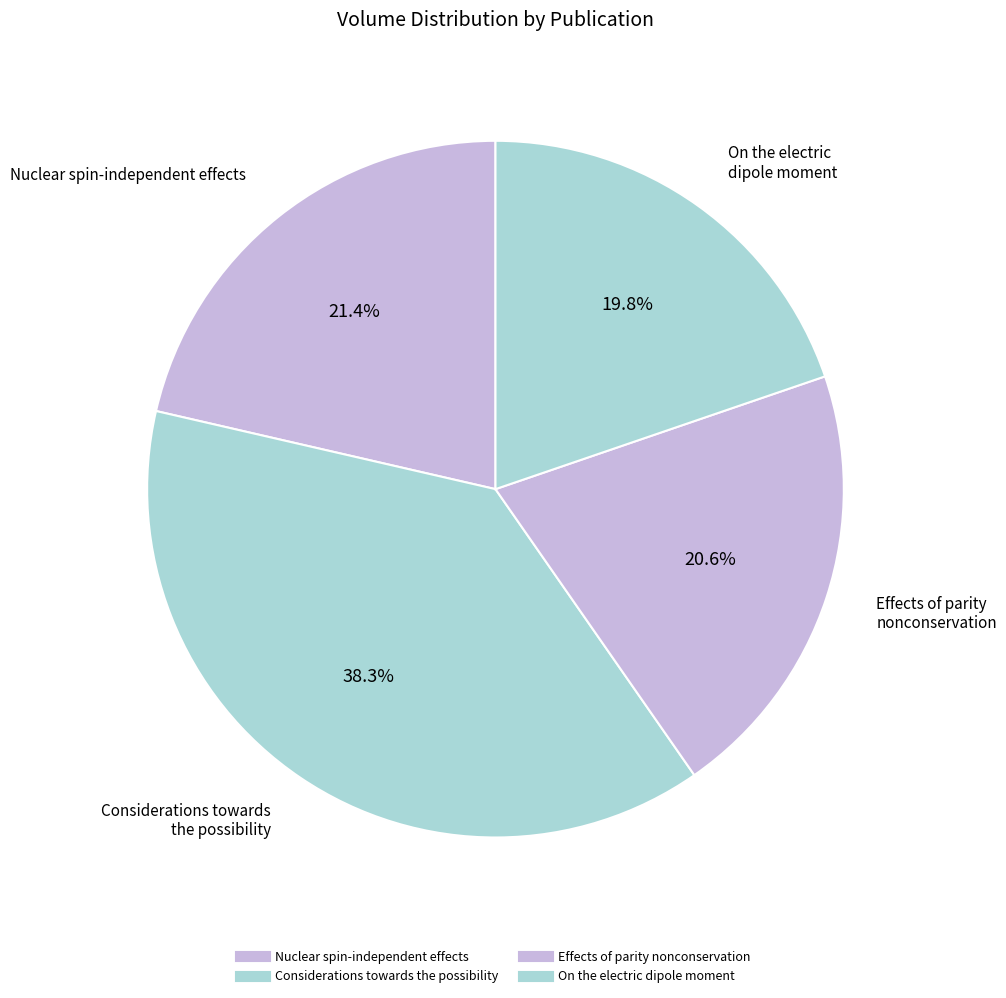

To the nearest percent, what is the difference between the largest and smallest slice percentages?

19%